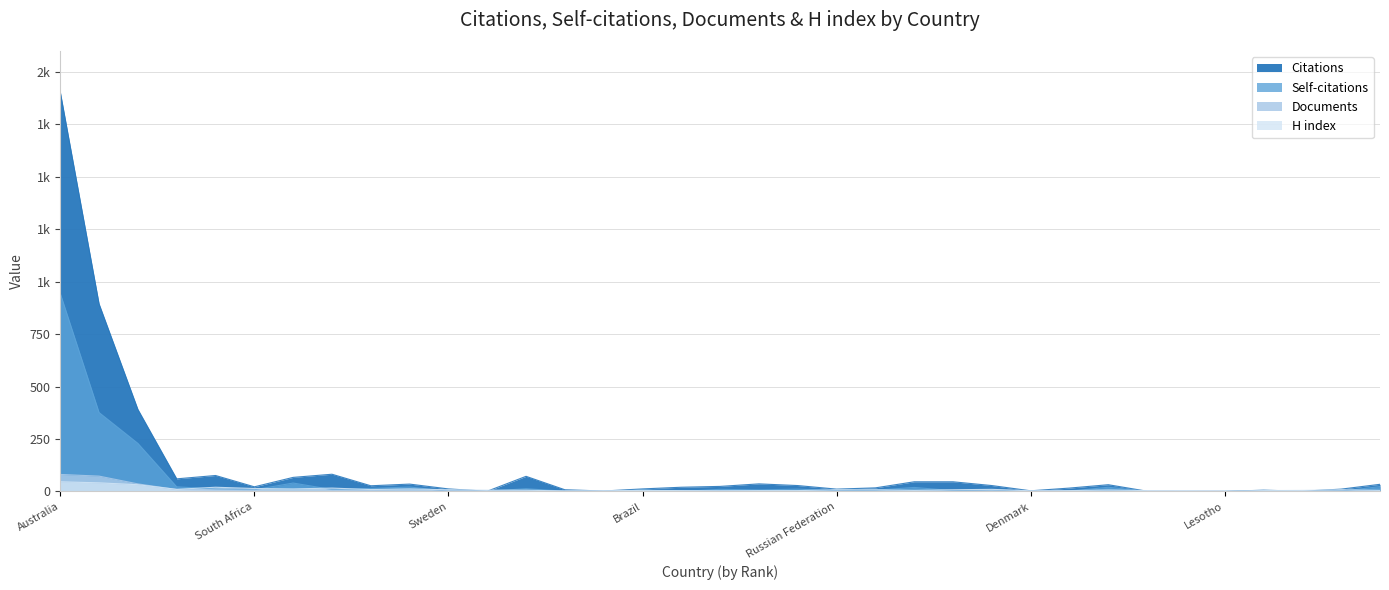

The Self-citations series shows 13 at Solomon Islands. True or false?

False